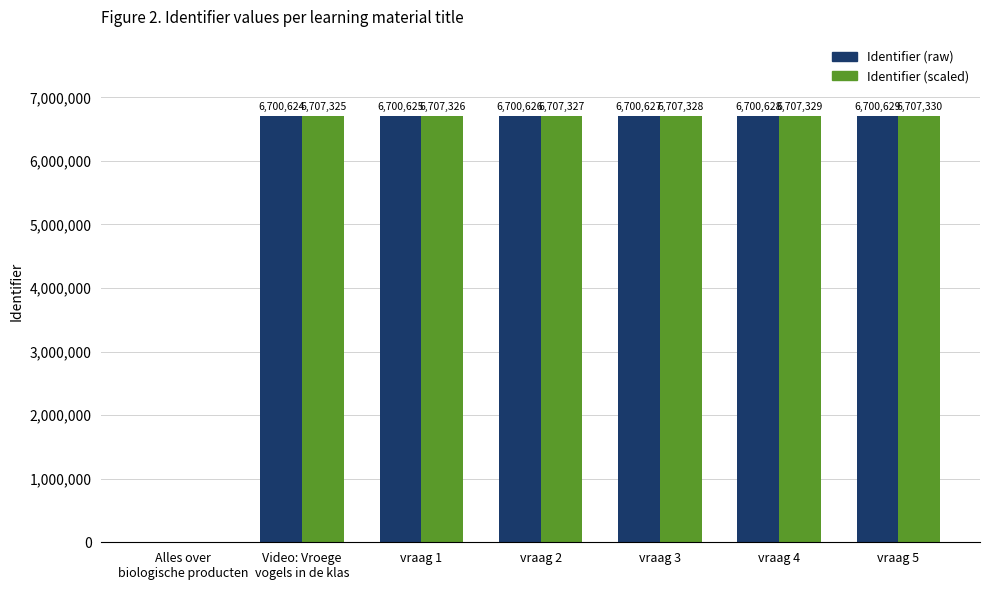

How many series are shown in this chart?

2